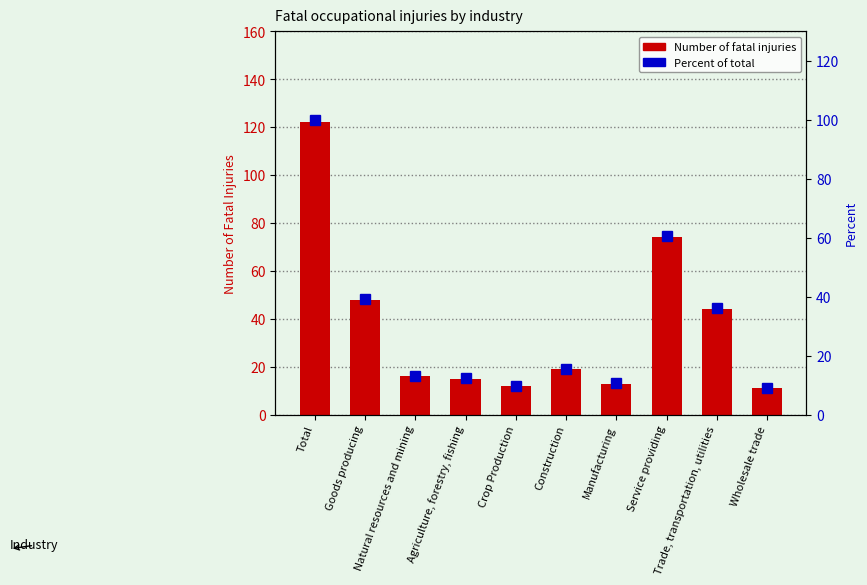

What is the difference between the maximum and second lowest values in the Percent series?

90.2